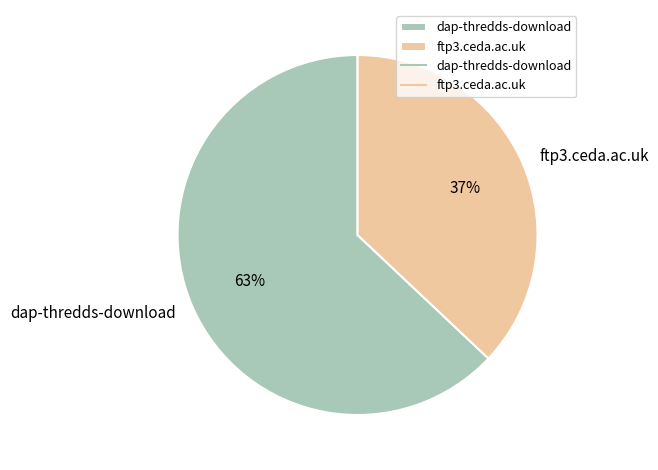

To the nearest percent, what is the difference between the dap-thredds-download and ftp3.ceda.ac.uk slice percentages?

26%